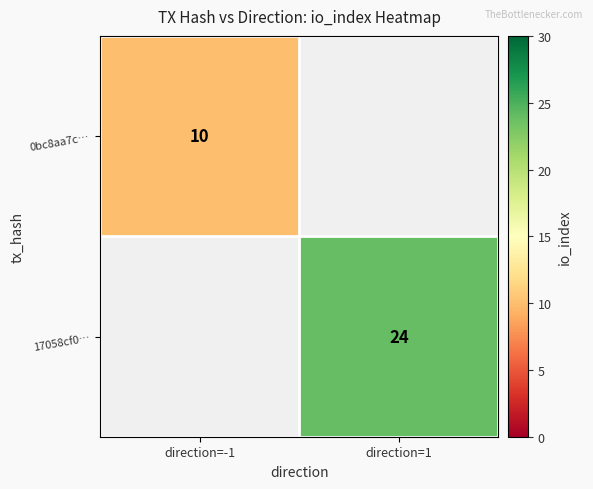

Is it true that 0bc8aa7c… equals 14.3 at direction=-1?

False